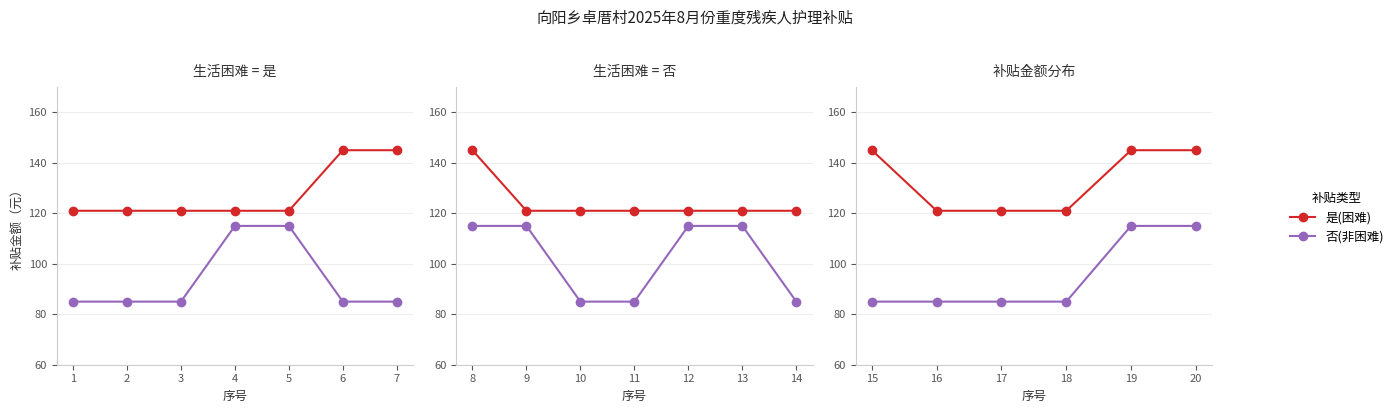

True or false: 否(非困难) and 是(困难) cross at least once.

False